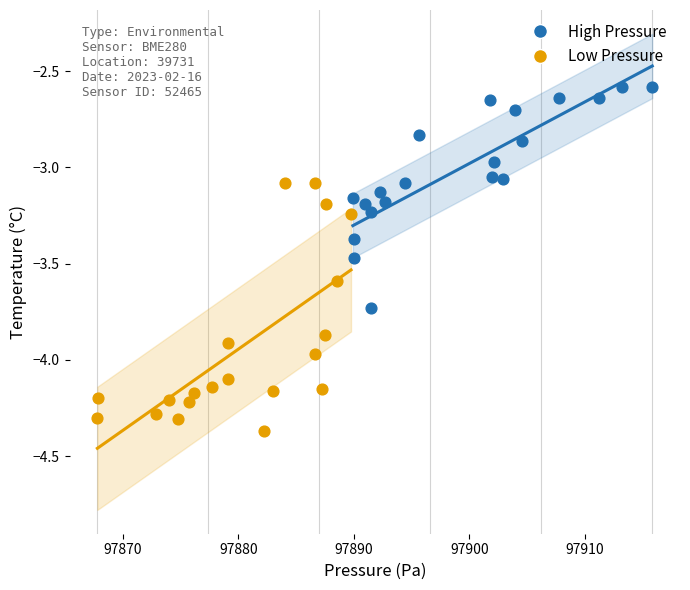

Which series has the widest spread of Y values?

Low Pressure